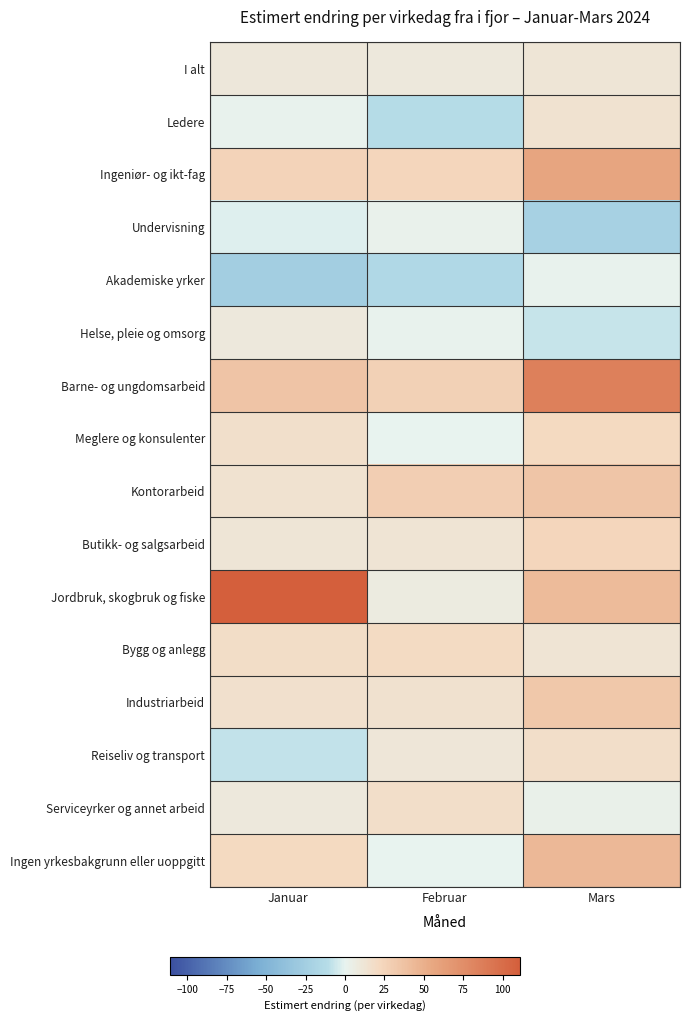

Reading left to right, transcribe all the data shown in this chart.

I alt: Januar=10	Februar=9	Mars=12
Ledere: Januar=1	Februar=-12	Mars=14
Ingeniør- og ikt-fag: Januar=26	Februar=24	Mars=57
Undervisning: Januar=-2	Februar=2	Mars=-22
Akademiske yrker: Januar=-25	Februar=-15	Mars=1
Helse, pleie og omsorg: Januar=9	Februar=1	Mars=-7
Barne- og ungdomsarbeid: Januar=36	Februar=27	Mars=85
Meglere og konsulenter: Januar=17	Februar=0	Mars=21
Kontorarbeid: Januar=14	Februar=29	Mars=35
Butikk- og salgsarbeid: Januar=12	Februar=13	Mars=24
Jordbruk, skogbruk og fiske: Januar=111	Februar=7	Mars=42
Bygg og anlegg: Januar=19	Februar=20	Mars=13
Industriarbeid: Januar=16	Februar=15	Mars=33
Reiseliv og transport: Januar=-8	Februar=11	Mars=18
Serviceyrker og annet arbeid: Januar=9	Februar=18	Mars=3
Ingen yrkesbakgrunn eller uoppgitt: Januar=21	Februar=0	Mars=44